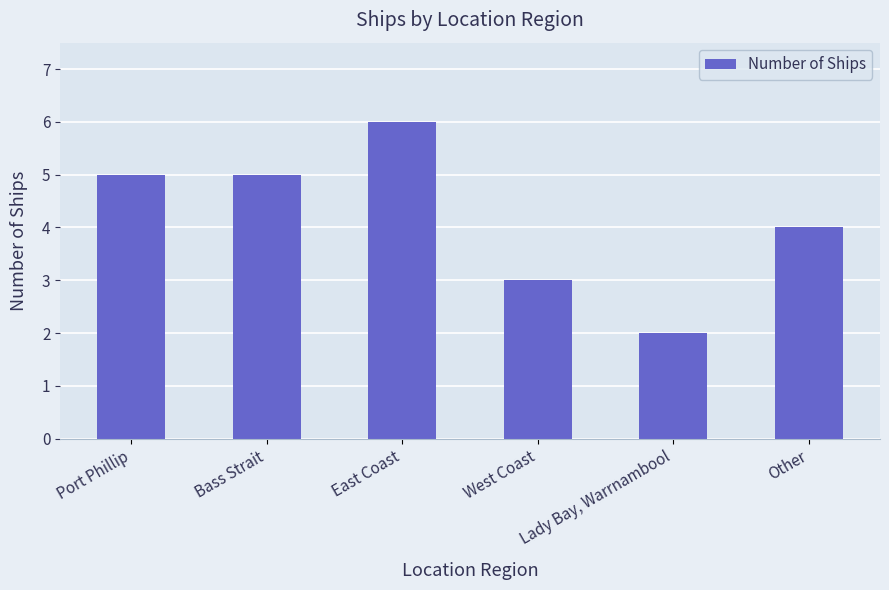

How many bars are there in total?

6